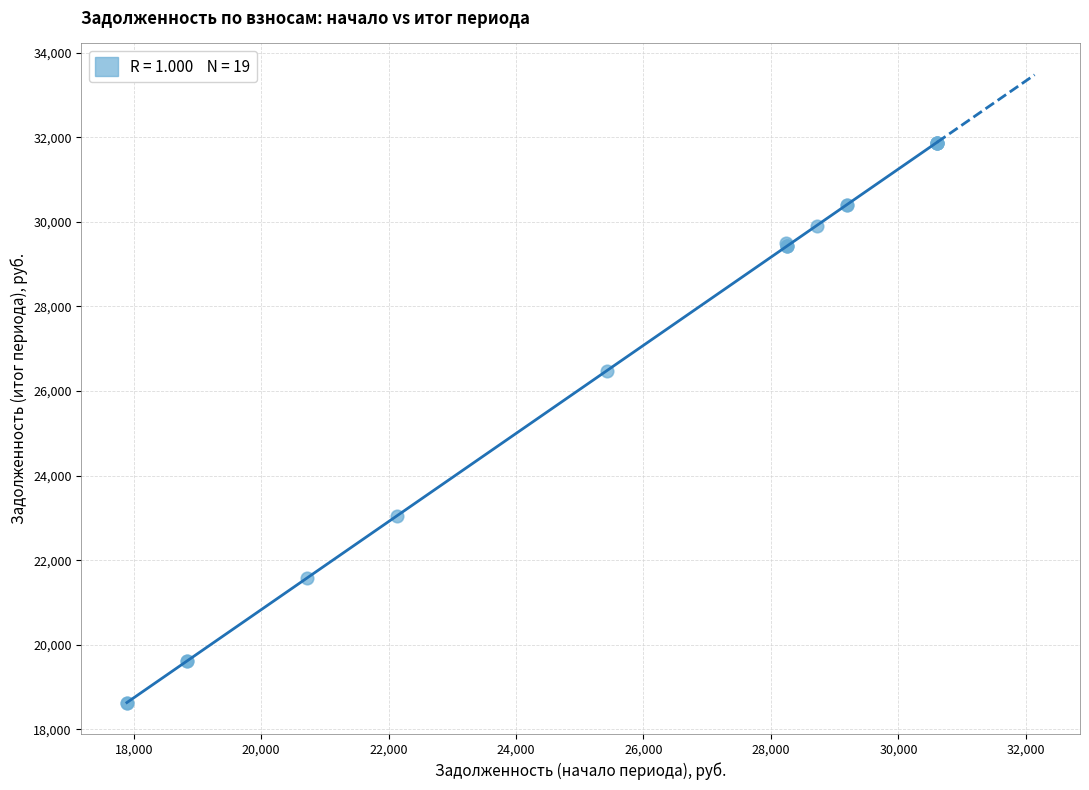

What Y value in the scatter plot is closest to 25254?

26480.5